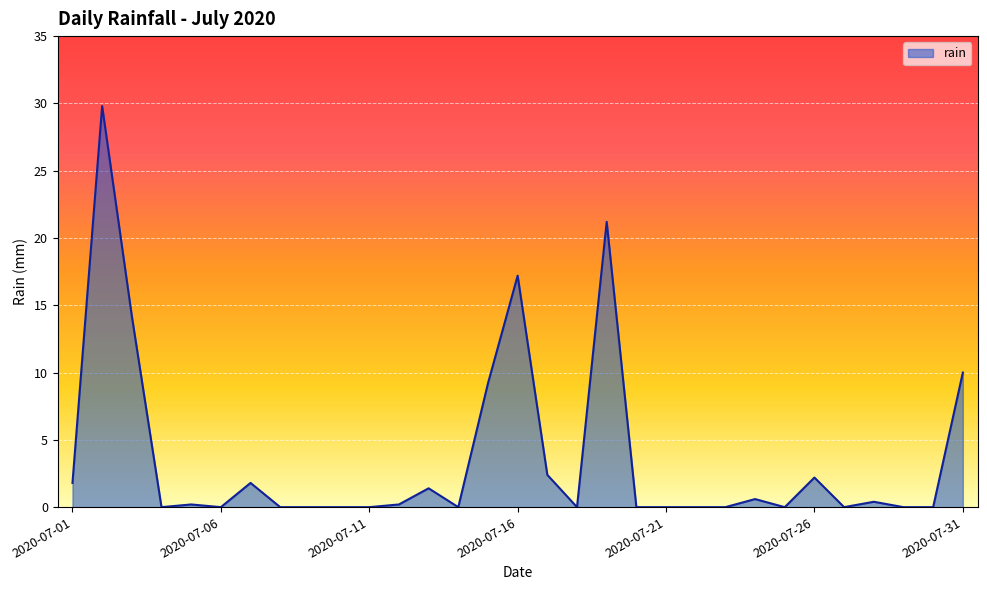

Does the chart display data point markers on the line(s)?

No